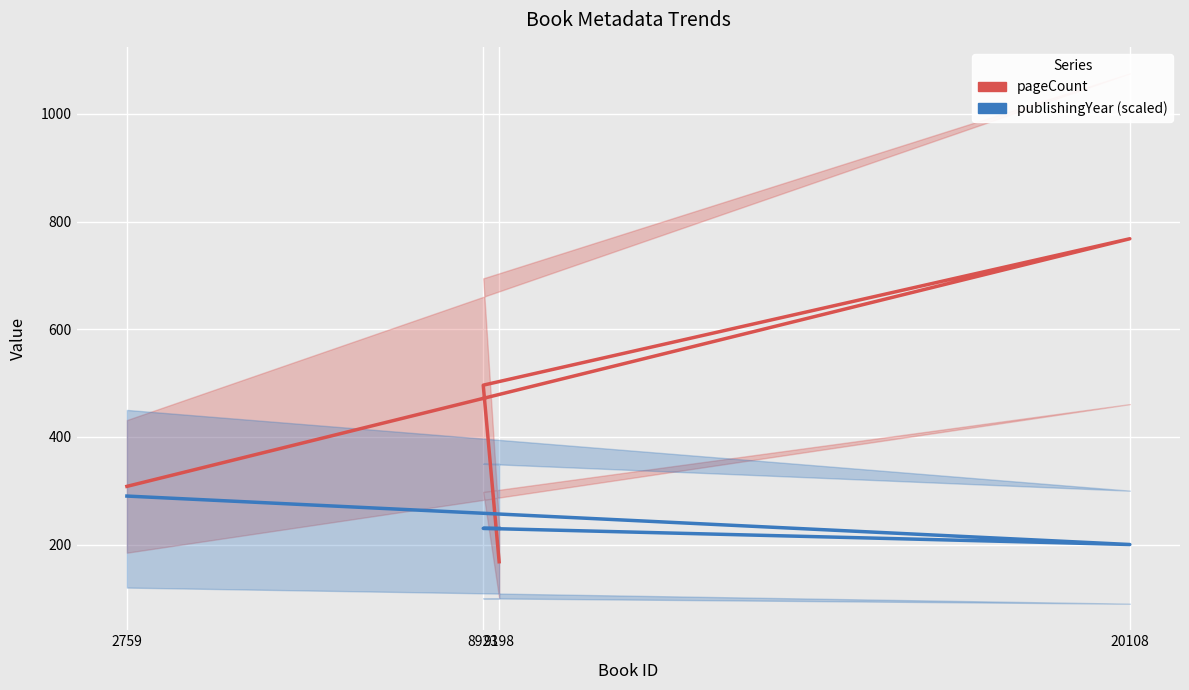

Which series has the widest spread of values?

pageCount